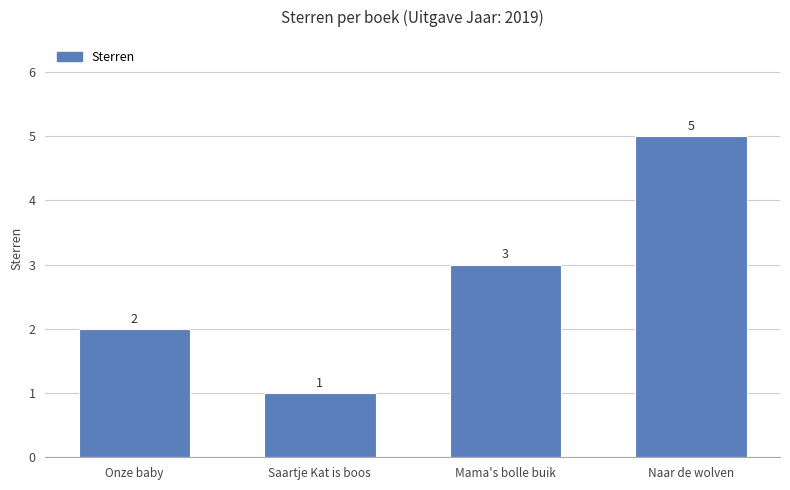

What is the approximate value at Naar de wolven?

5